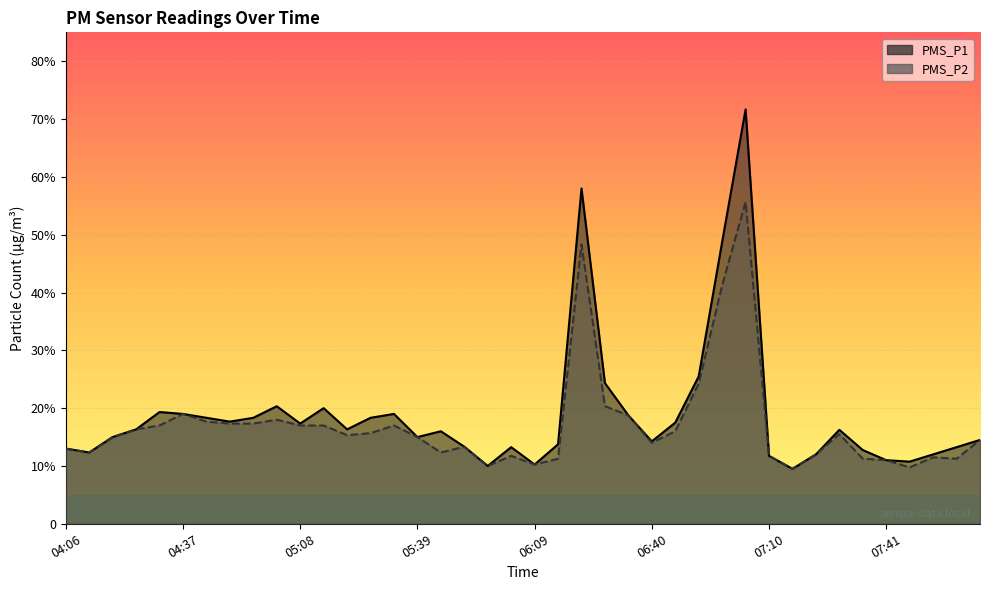

What is the value of the PMS_P1 point at the 21st from the left?

10.2